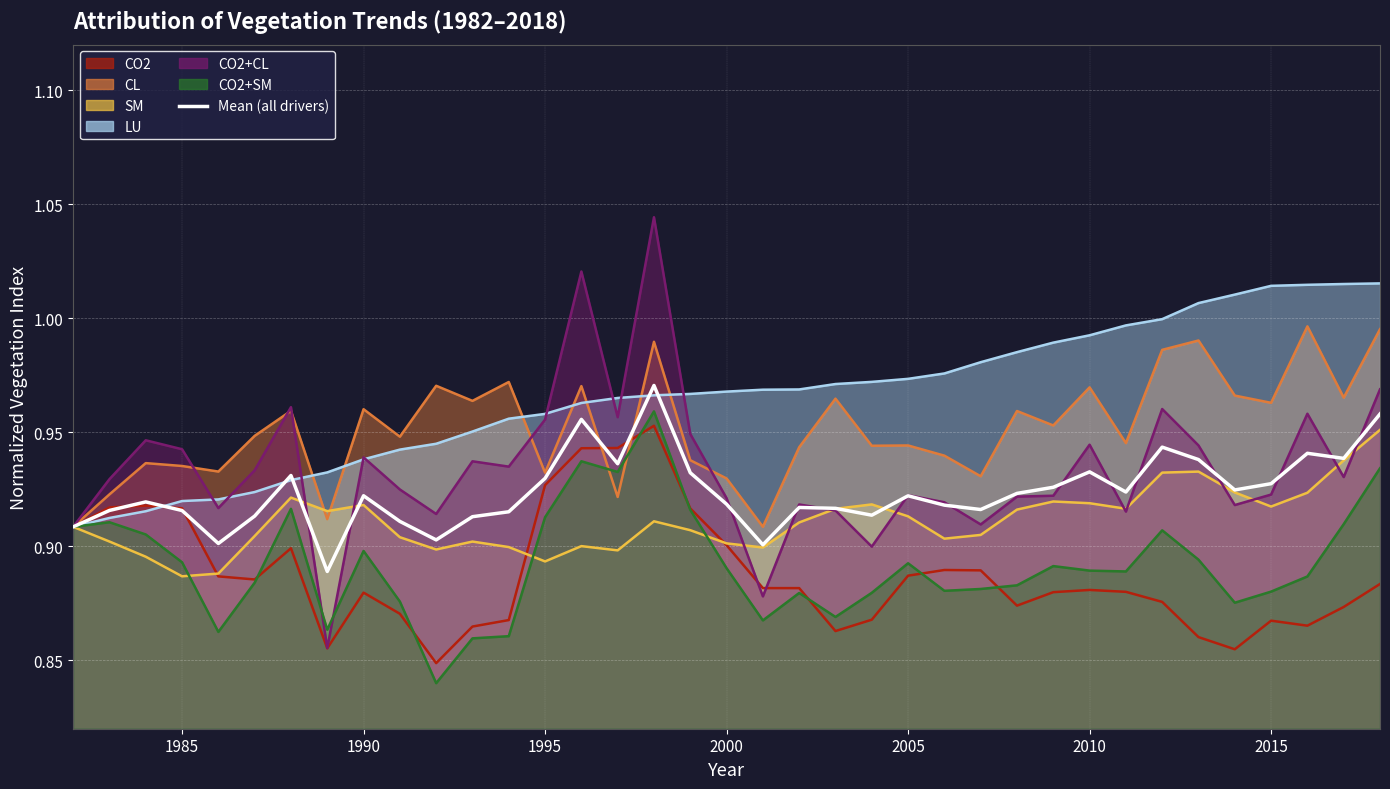

Does the chart display data point markers on the line(s)?

No